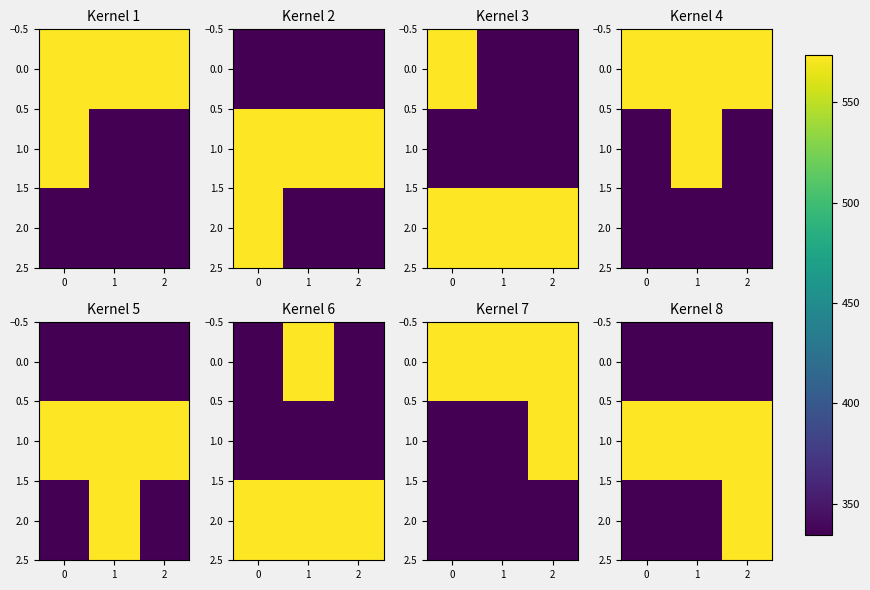

Is it true that 2.0 equals 573.5 at 2?

True